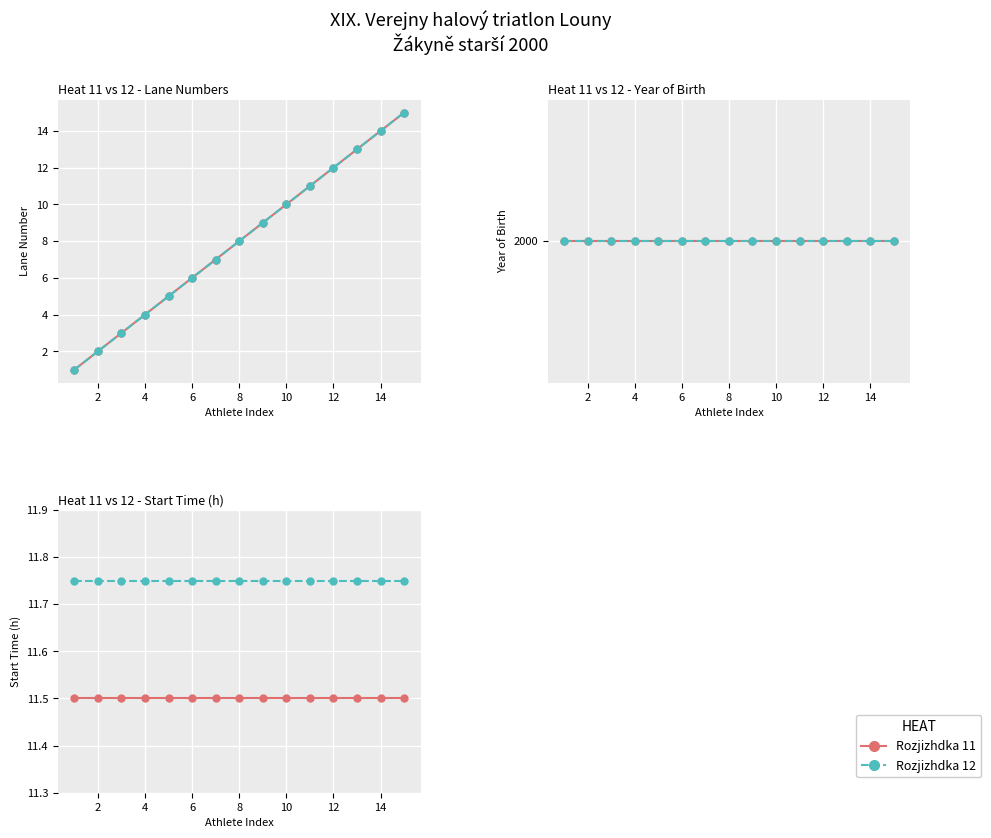

What is the spread (max minus min) of values at 14?

0.2